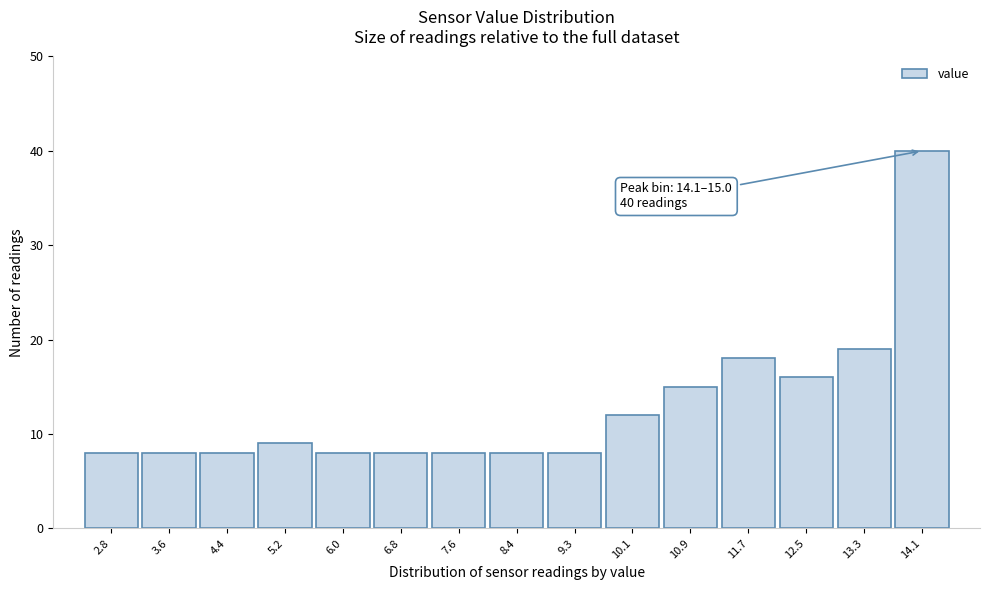

Reading left to right, extract all data points from this chart.

8	8	8	9	8	8	8	8	8	12	15	18	16	19	40